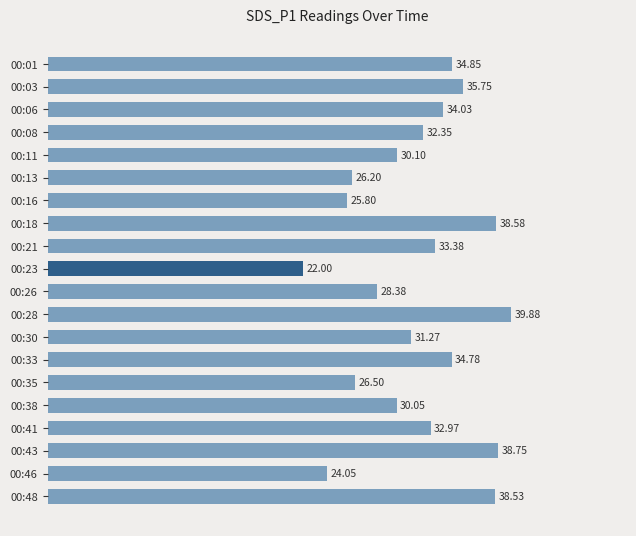

What is the change in value from 00:11 to 00:41?

+2.9